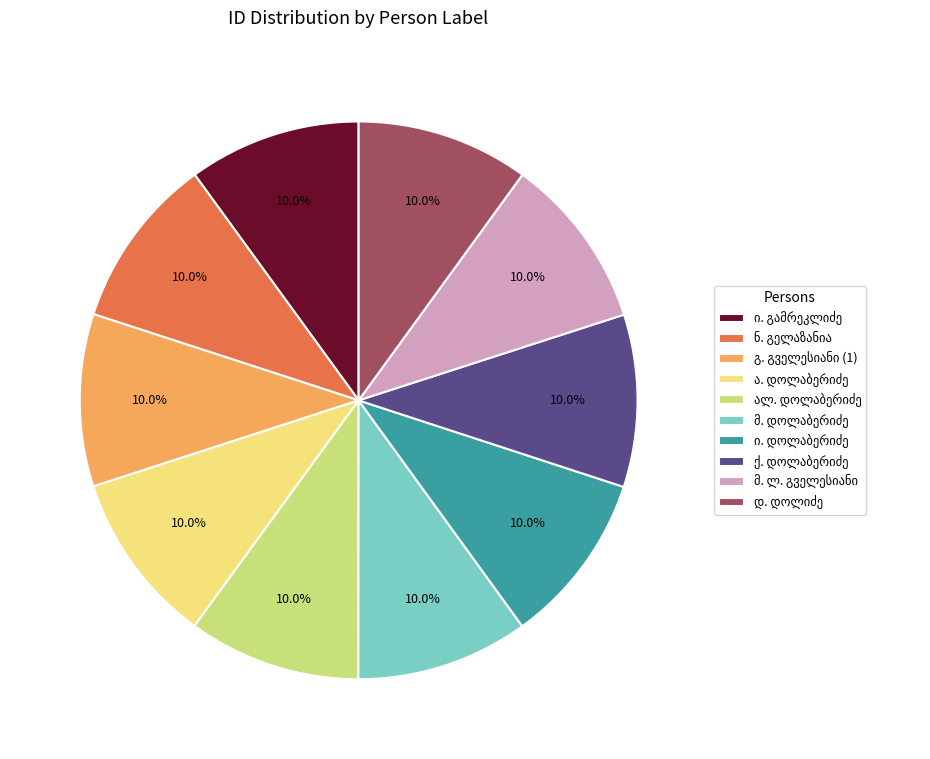

Is there any slice that represents more than half of the pie?

No